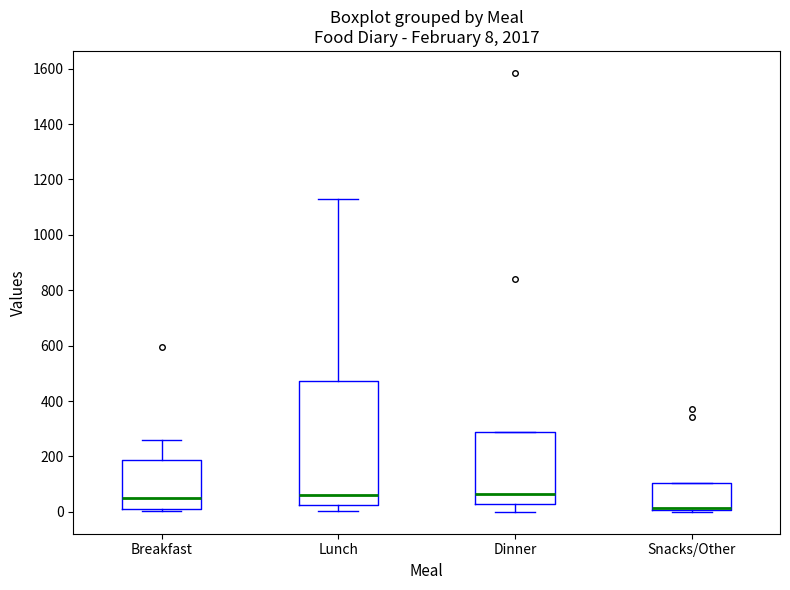

Comparing the boxes themselves (not the whiskers), which one is the tallest?

Lunch